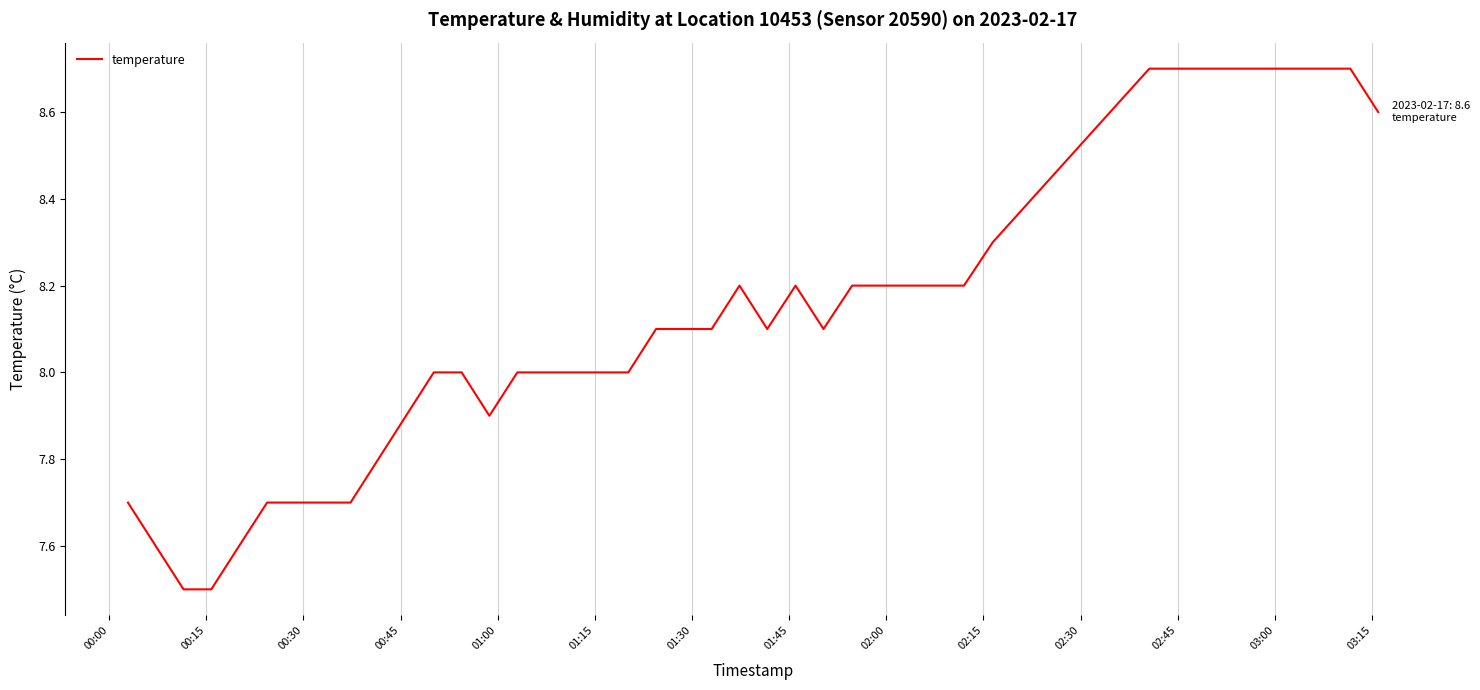

What is the smallest value displayed?

7.5